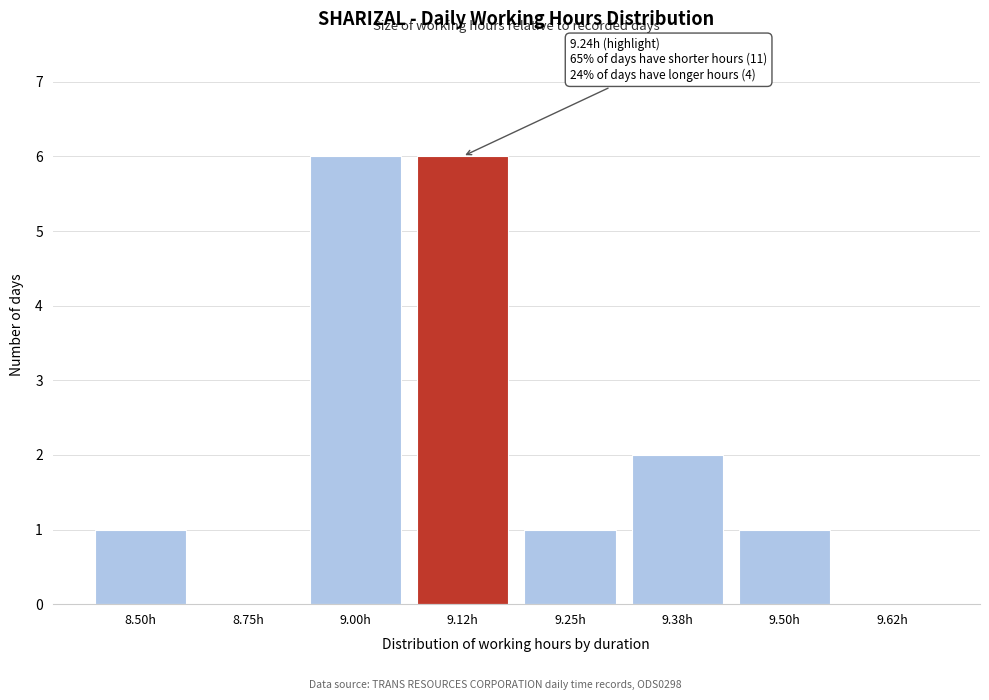

Reading left to right, list all the values displayed in this chart.

8.50h=1	8.75h=0	9.00h=6	9.12h=6	9.25h=1	9.38h=2	9.50h=1	9.62h=0